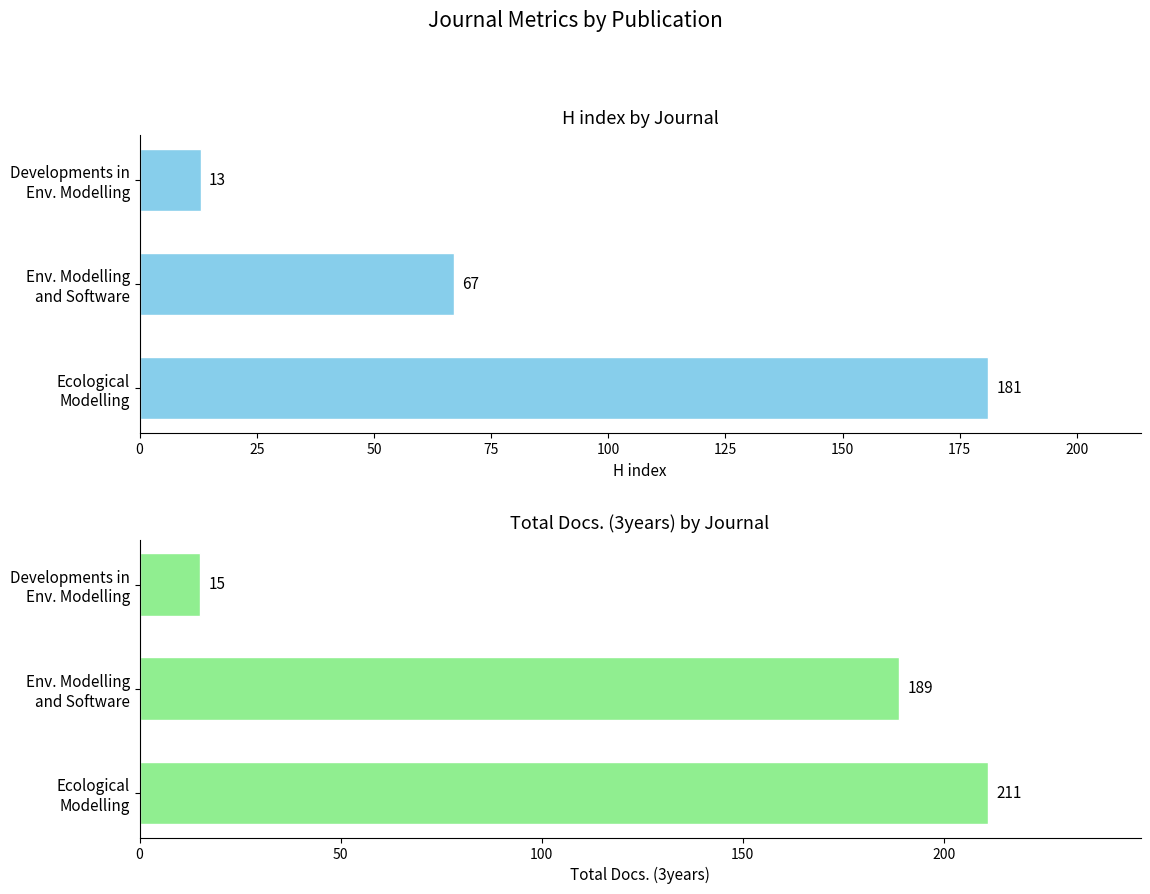

How many bars are there in total?

6